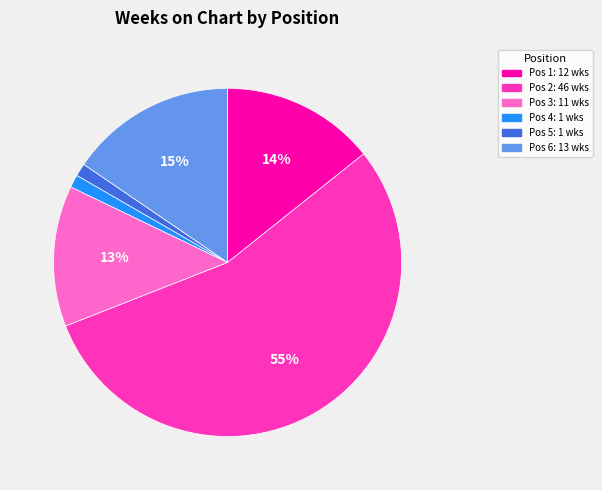

Does any single category account for the majority?

Yes